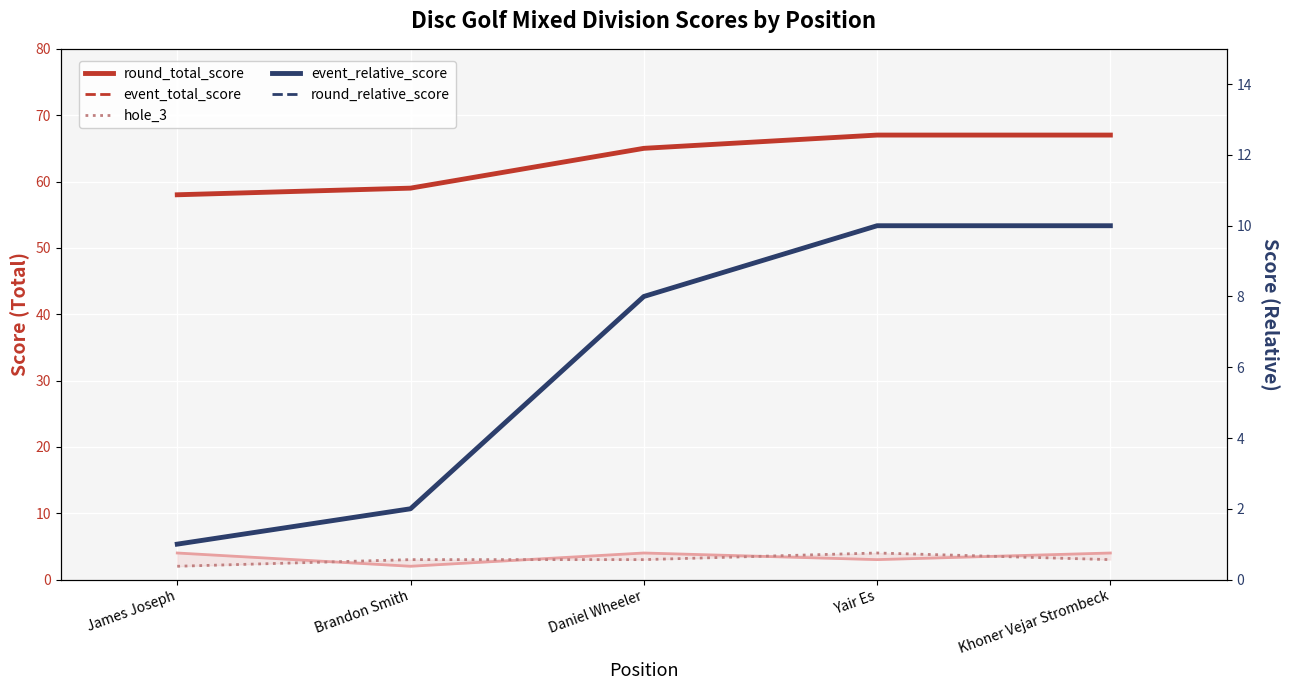

True or false: hole_2 and event_total_score cross at least once.

False